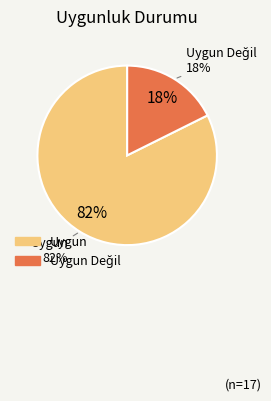

What portion of the pie excludes Uygun?

17.6%